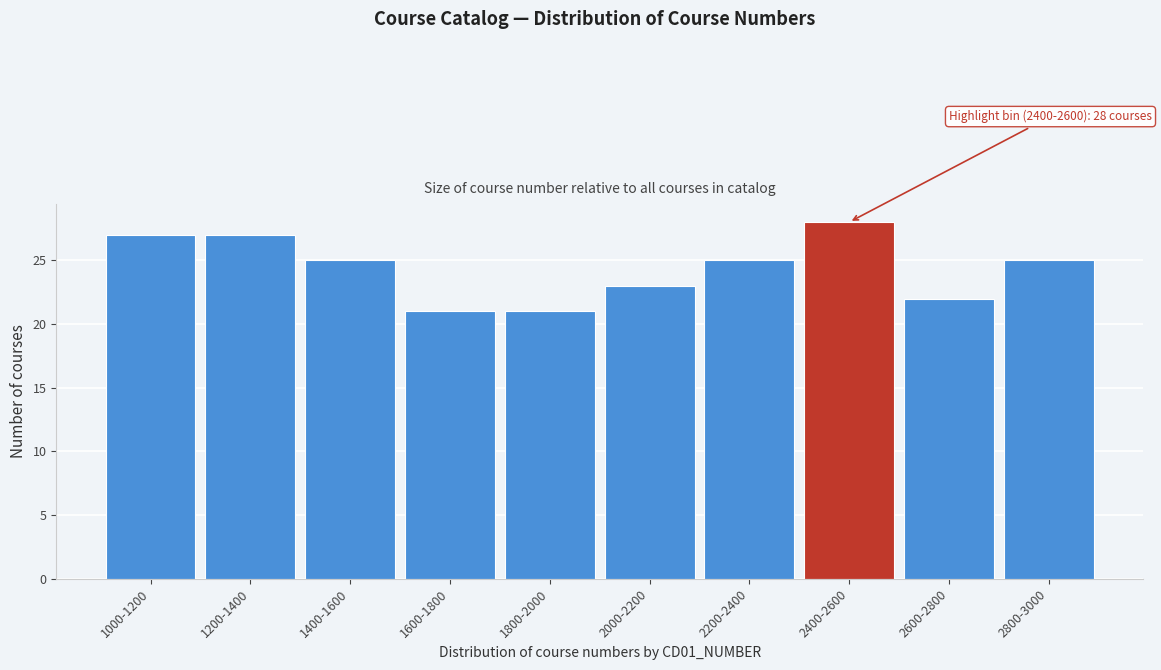

Reading left to right, list all the values displayed in this chart.

1000-1200=27	1200-1400=27	1400-1600=25	1600-1800=21	1800-2000=21	2000-2200=23	2200-2400=25	2400-2600=28	2600-2800=22	2800-3000=25